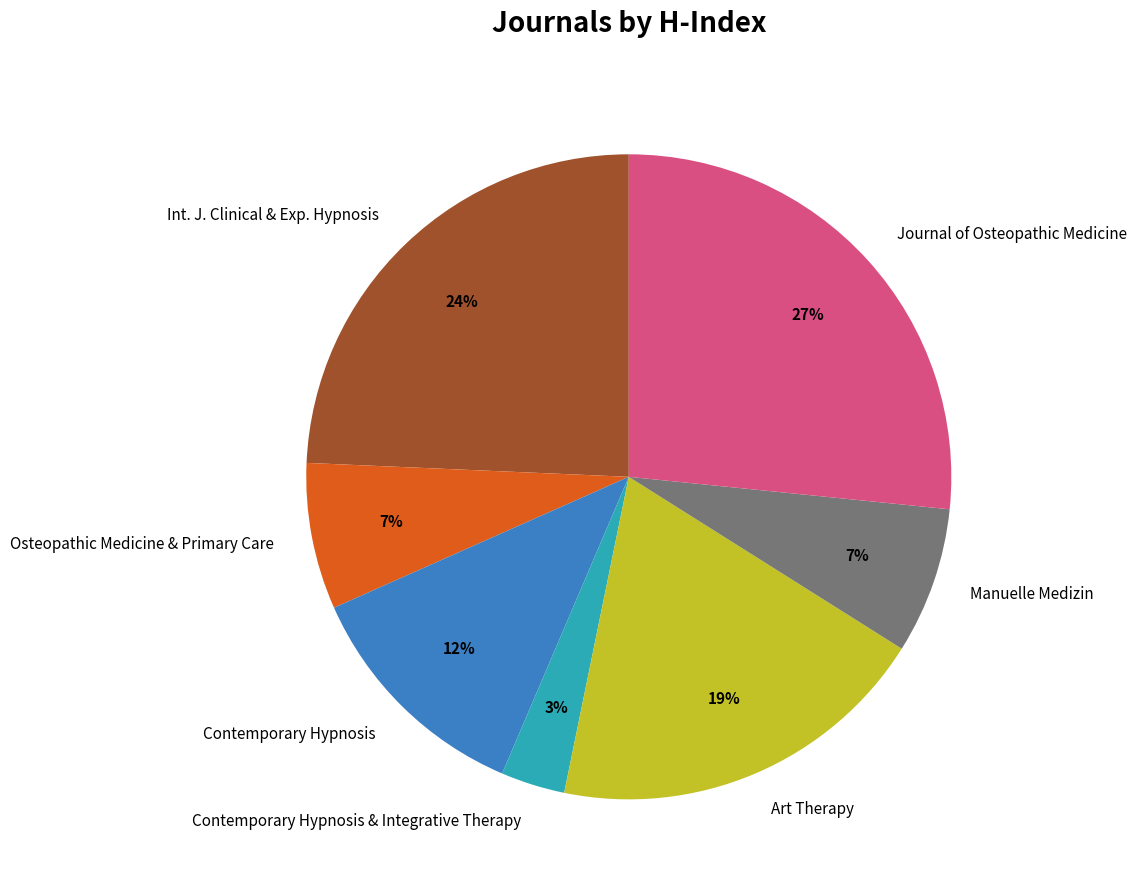

To the nearest percent, what is the combined percentage of Manuelle Medizin and Journal of Osteopathic Medicine?

34%